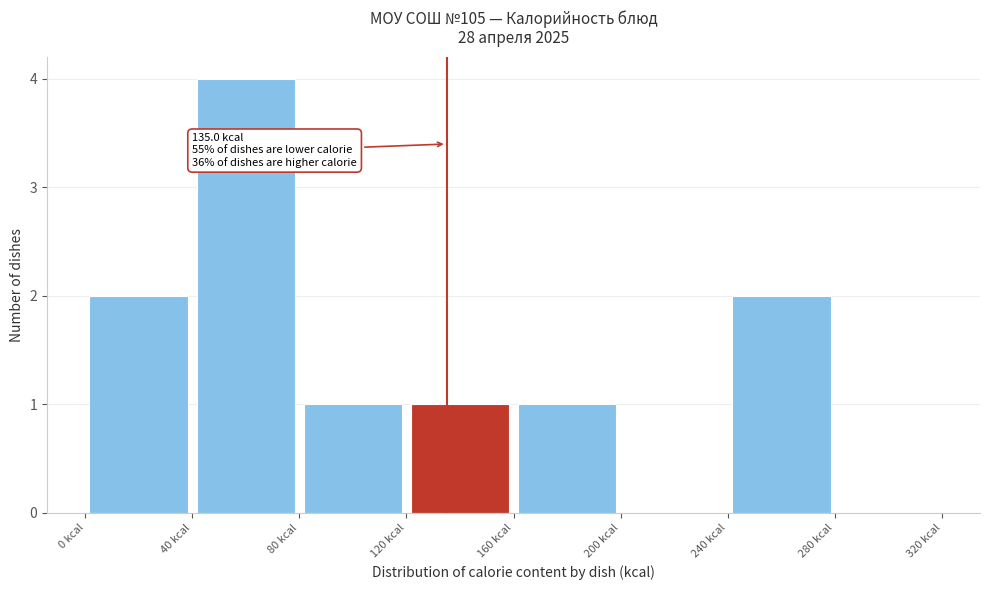

Which range on the x-axis has the tallest bar?

40 to 80